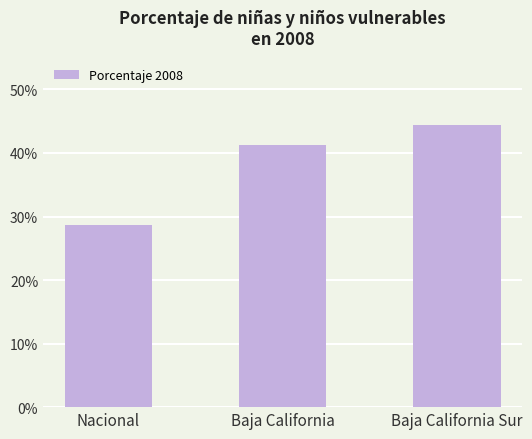

Which has a higher value, Baja California or Nacional?

Baja California